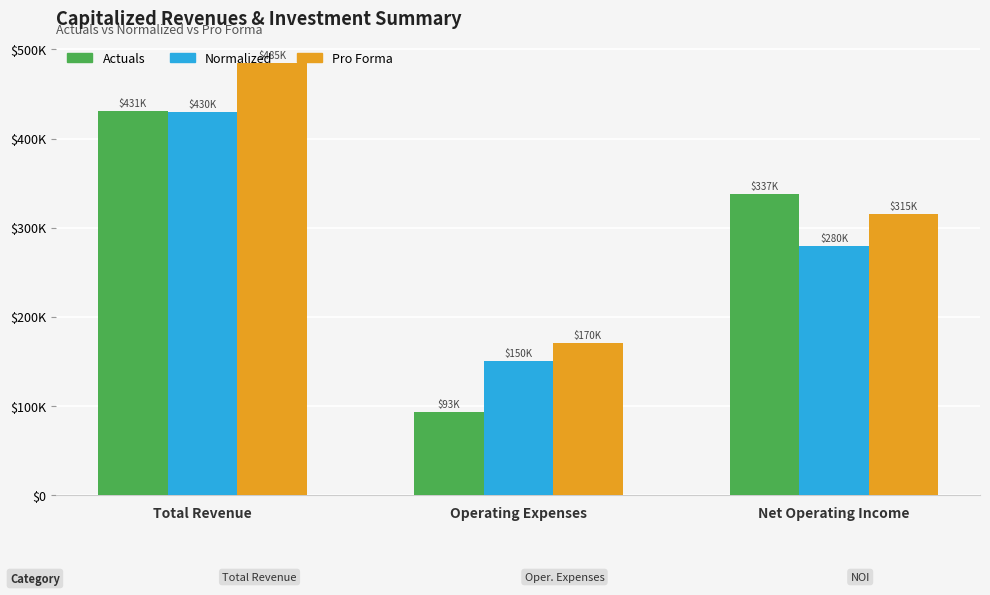

What are all the series names shown in the legend?

Actuals, Normalized, Pro Forma